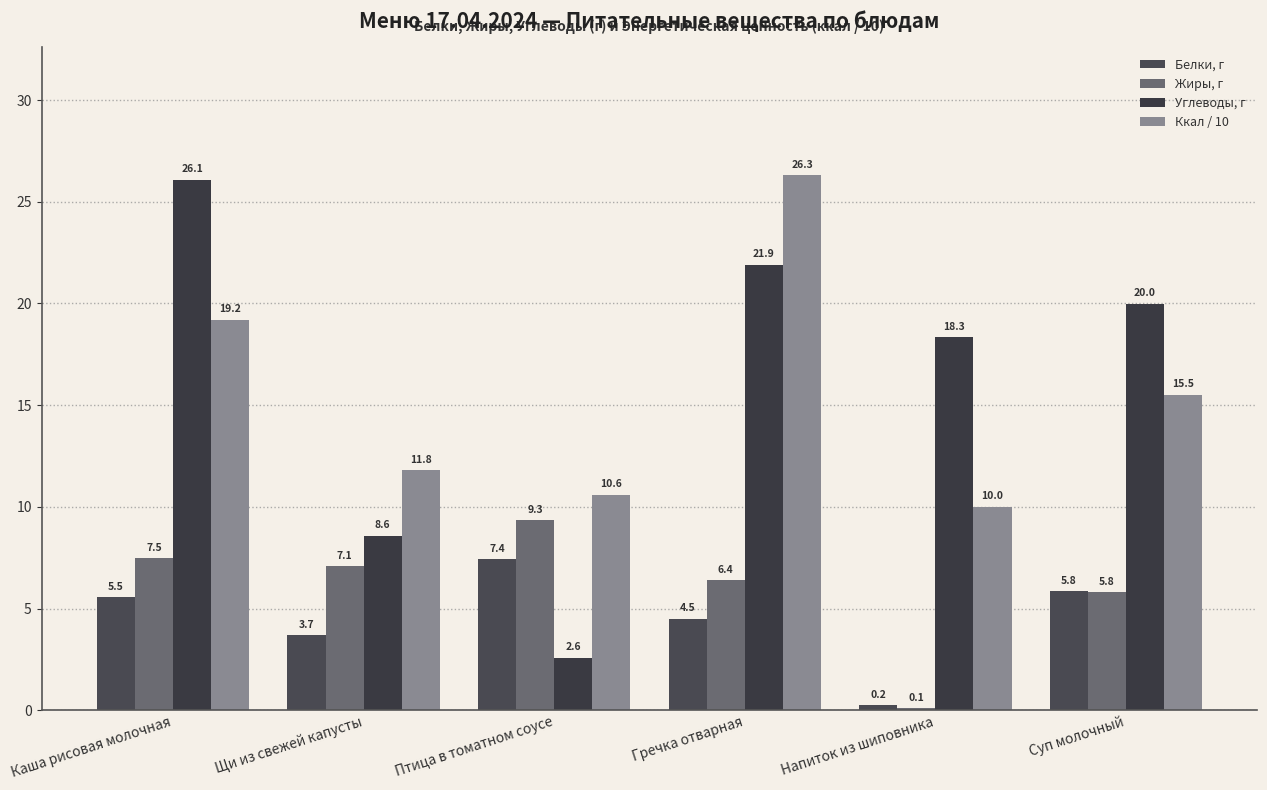

Between Напиток из шиповника and Каша рисовая молочная, which is larger?

Каша рисовая молочная